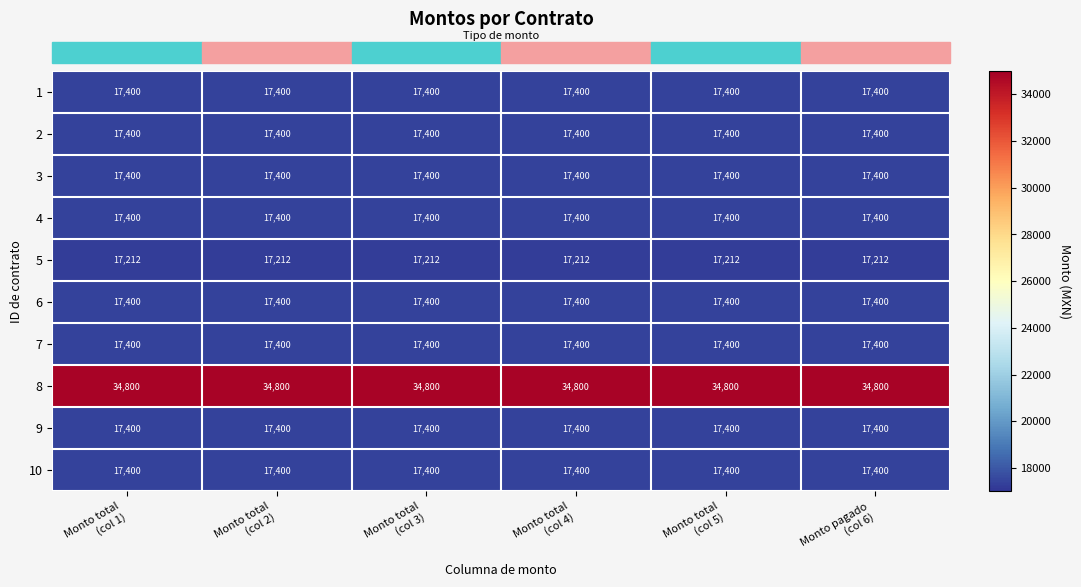

At how many categories does at least one series exceed 34037?

6